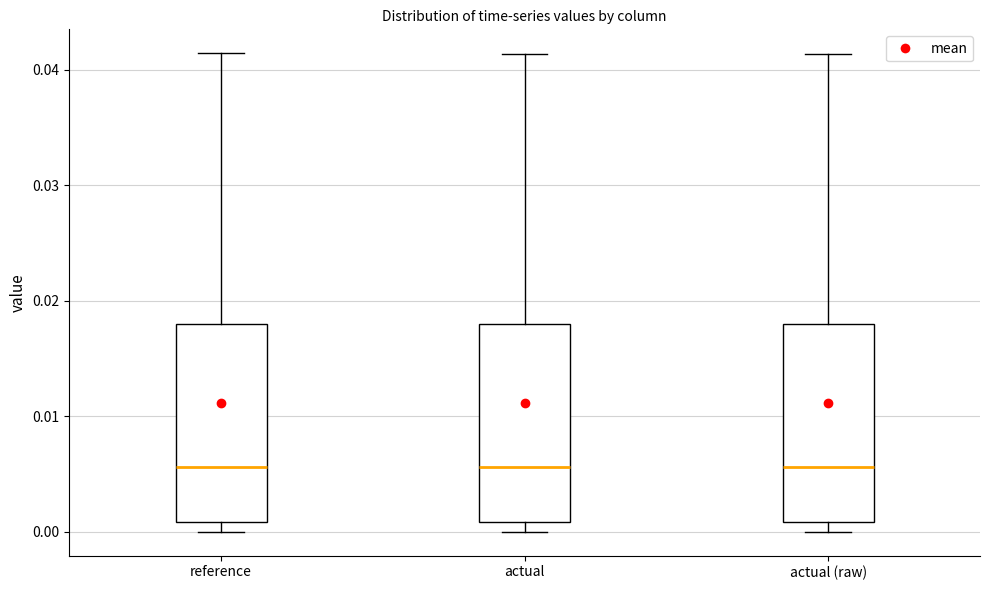

Reading left to right, transcribe this box plot: for each box, give where its median line is, the range the box spans, and where its two whiskers end, as read against the y-axis. The values are not printed on the chart, so give them approximately, as read against the axis.

reference: median 0.006, box 0.001 to 0.018, whiskers 0.000 to 0.041
actual: median 0.006, box 0.001 to 0.018, whiskers 0.000 to 0.041
actual (raw): median 0.006, box 0.001 to 0.018, whiskers 0.000 to 0.041